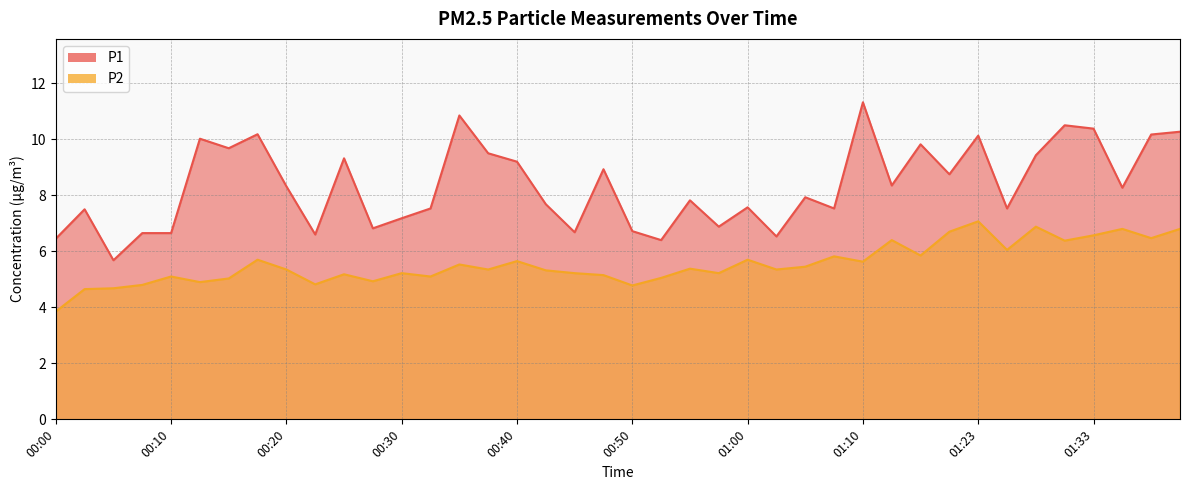

What is the label of the 13th point from the right?

01:08